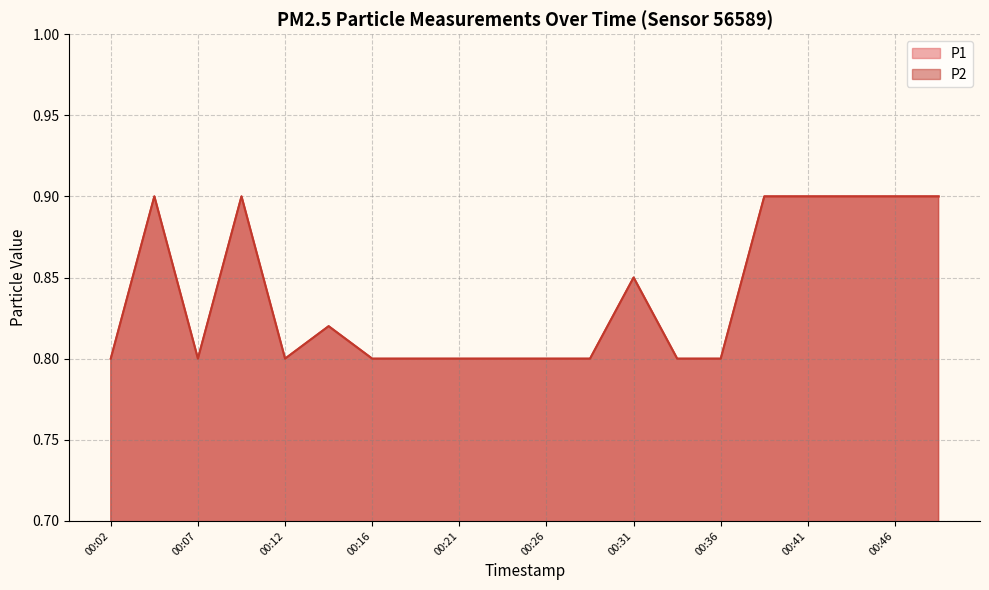

Which series has the largest range (max minus min)?

P1